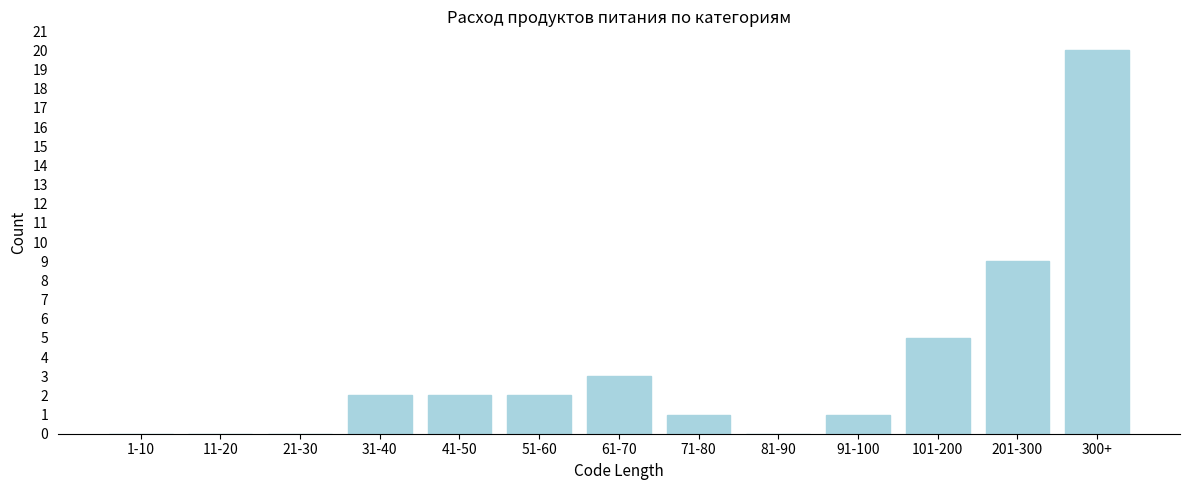

Reading left to right, transcribe all the data shown in this chart.

1-10=0	11-20=0	21-30=0	31-40=2	41-50=2	51-60=2	61-70=3	71-80=1	81-90=0	91-100=1	101-200=5	201-300=9	300+=20